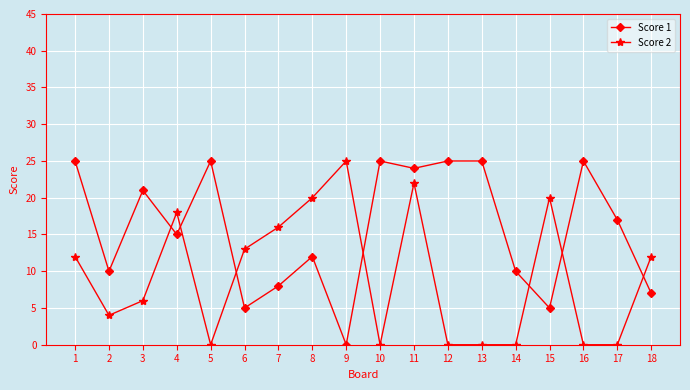

The Score 2 series shows 6 at 3. True or false?

True